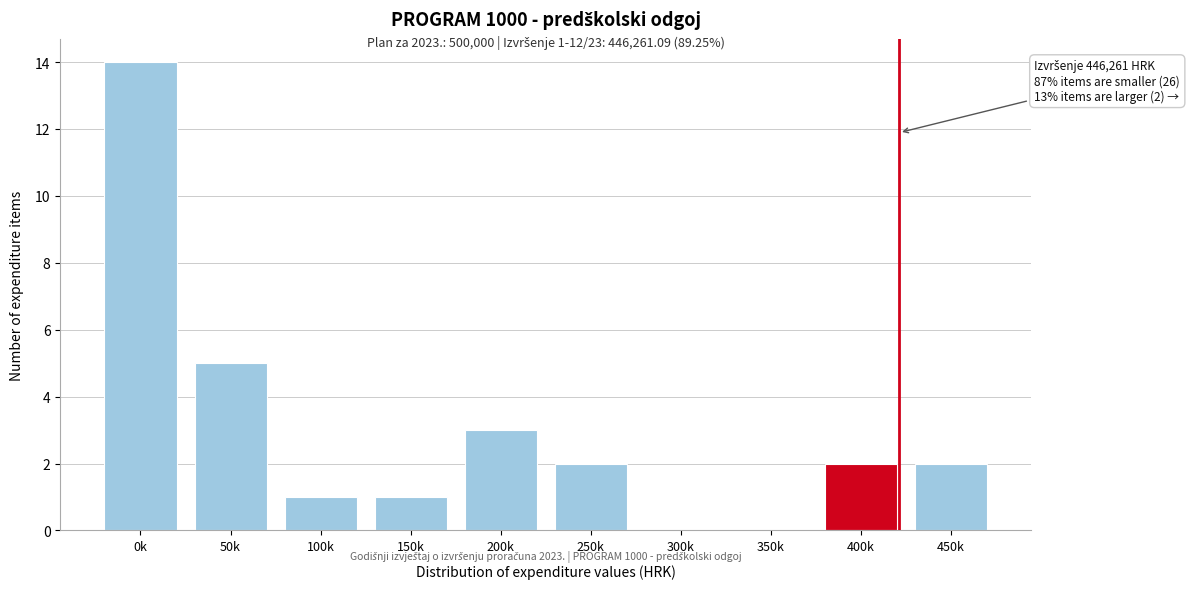

Reading left to right, extract all data points from this chart.

0k=14	50k=5	100k=1	150k=1	200k=3	250k=2	300k=0	350k=0	400k=2	450k=2